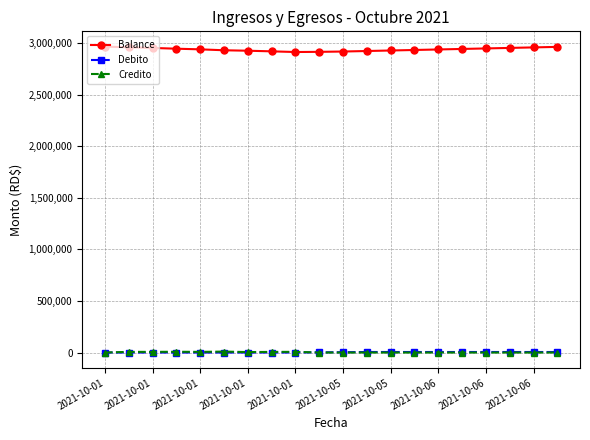

True or false: Balance and Credito cross at least once.

False